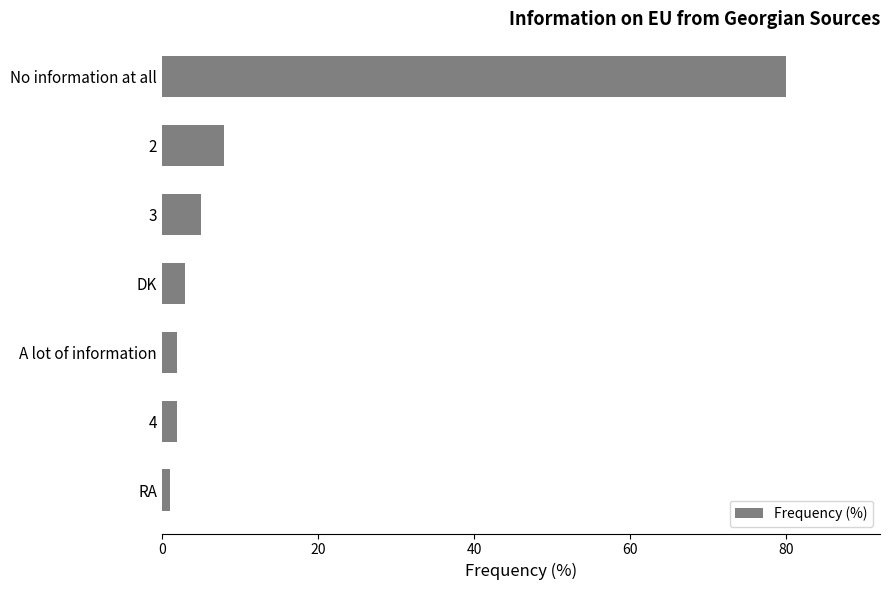

What is the label of the 6th bar from the bottom?

2